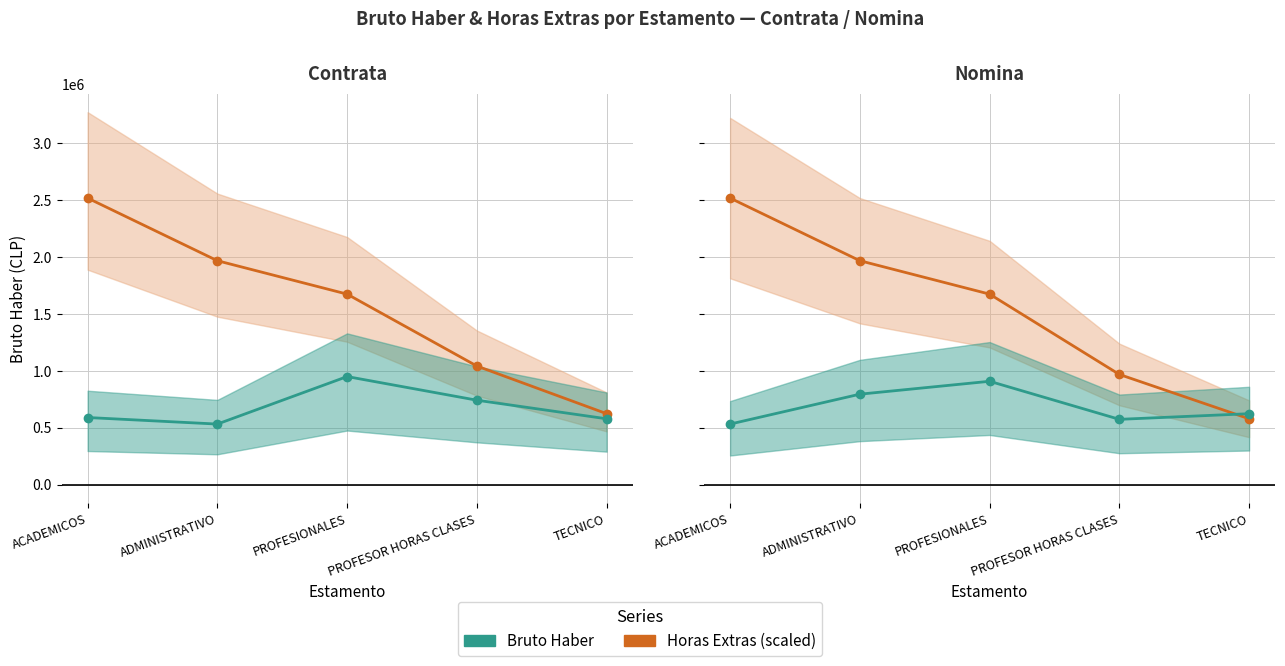

At which label does Bruto Haber reach its peak?

ACADEMICOS